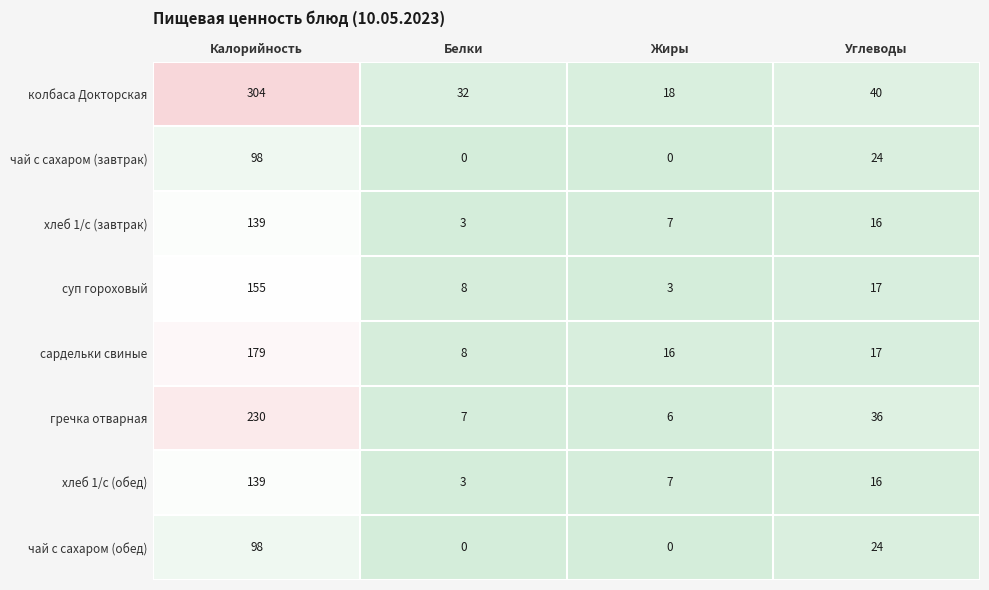

Which series has the widest spread of values?

колбаса Докторская